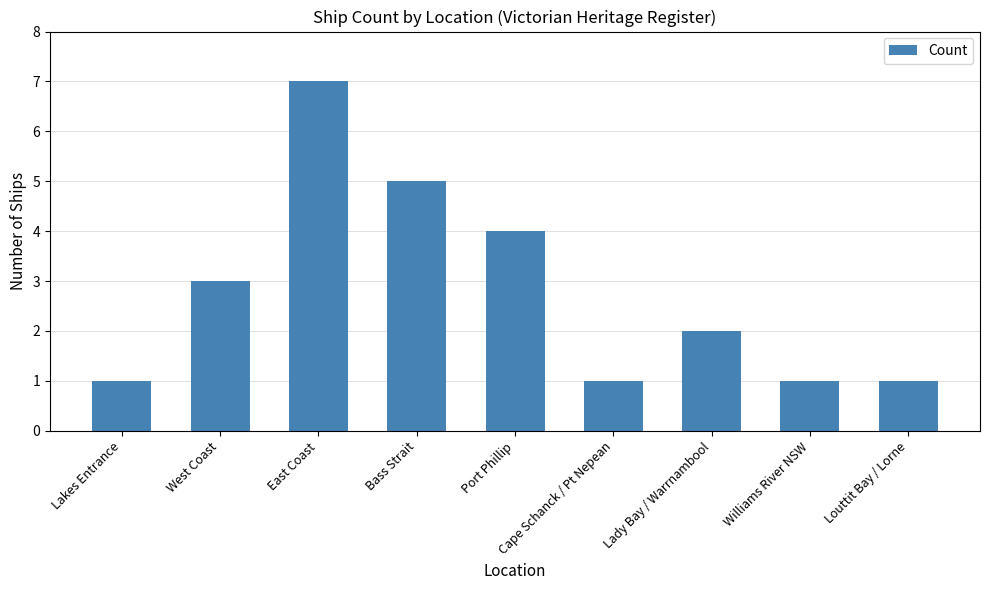

What is the smallest value displayed?

1